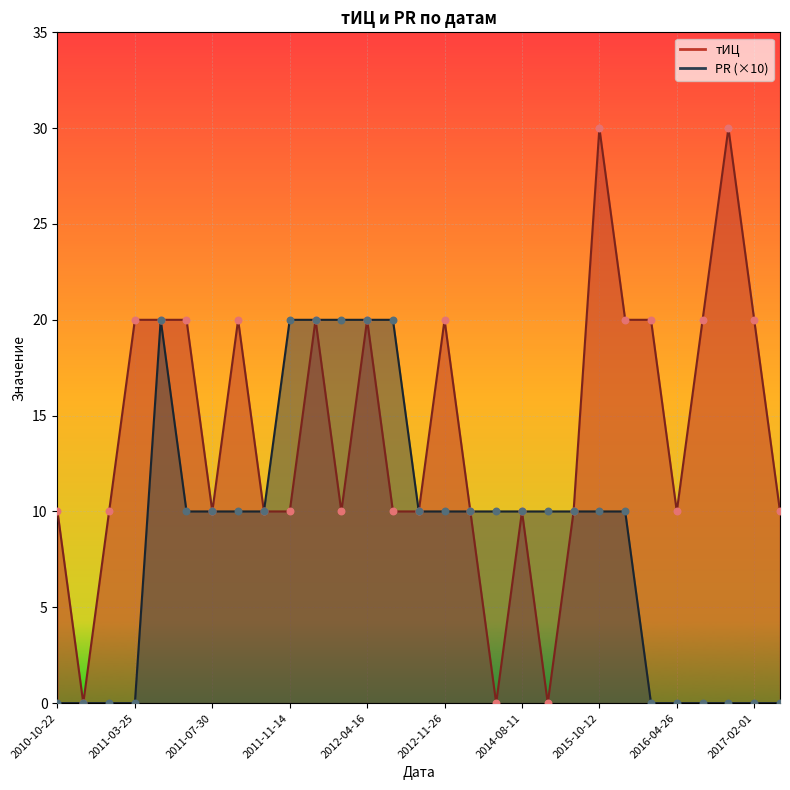

At which category is the sum across all series the highest?

2011-07-02